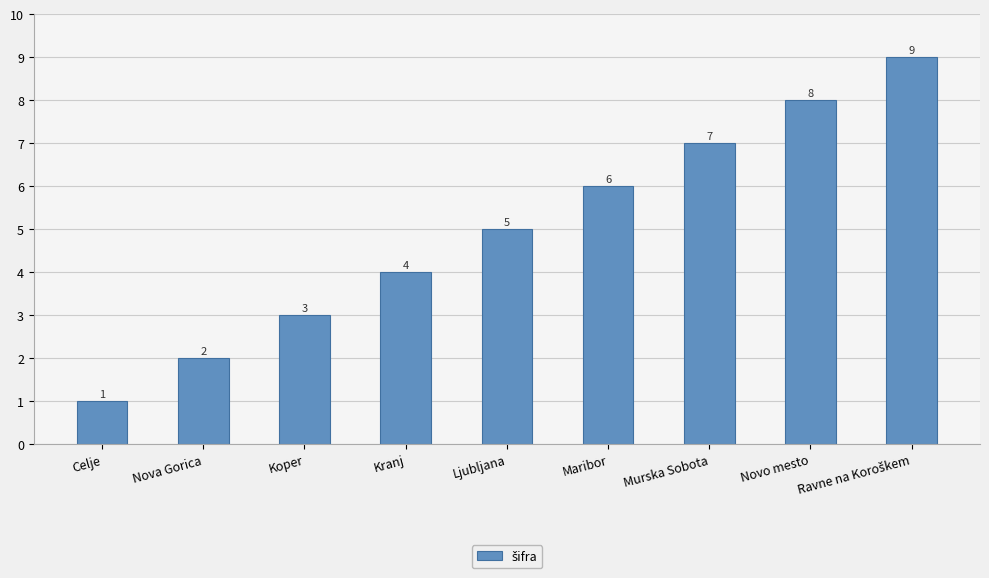

What is the sum of all values?

45